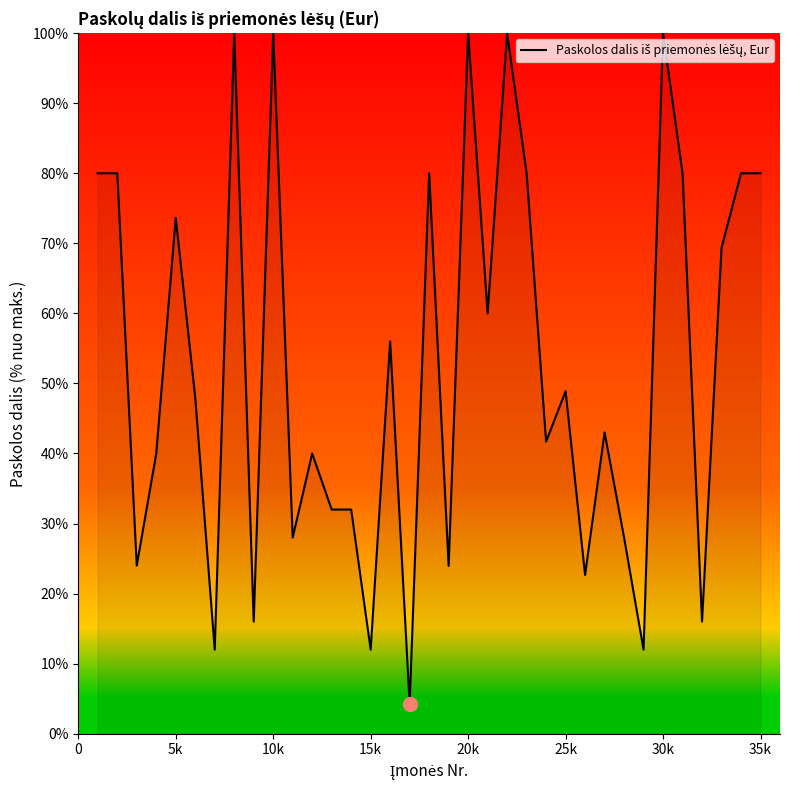

What is the greatest value displayed?

100.0